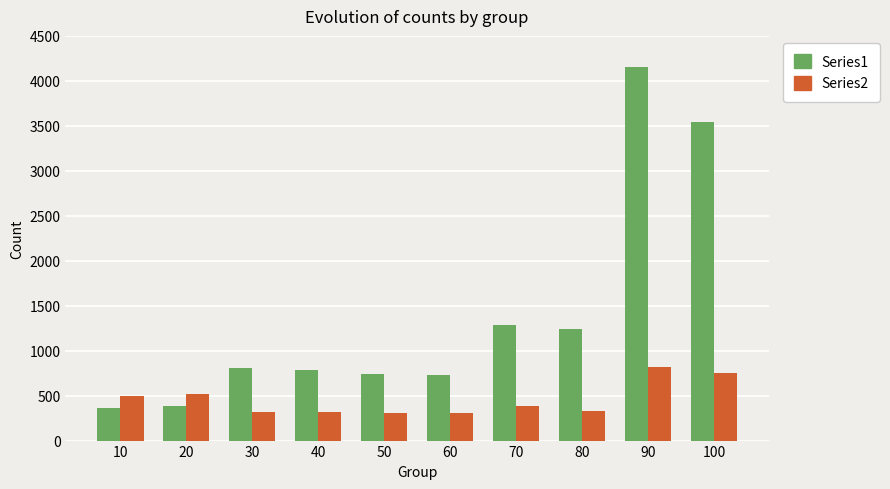

Is it true that Series1 equals 1133 at 50?

False